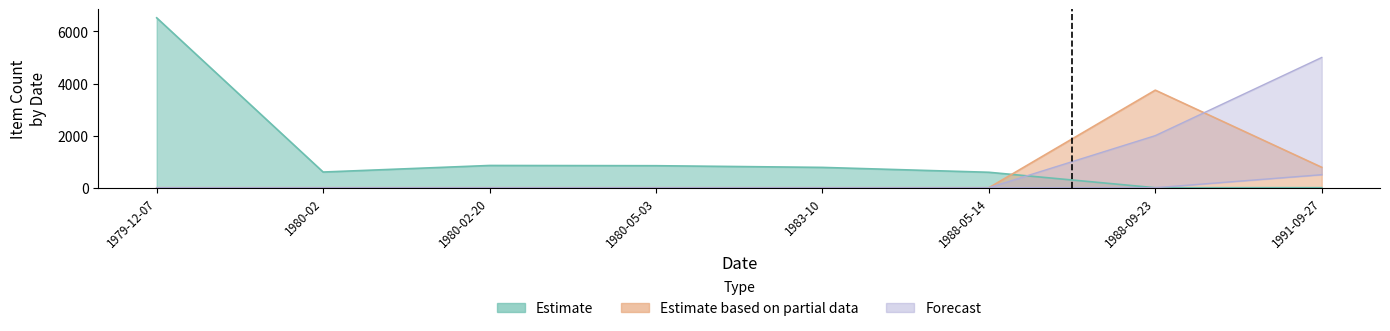

What is the label of the 5th point from the left?

1983-10